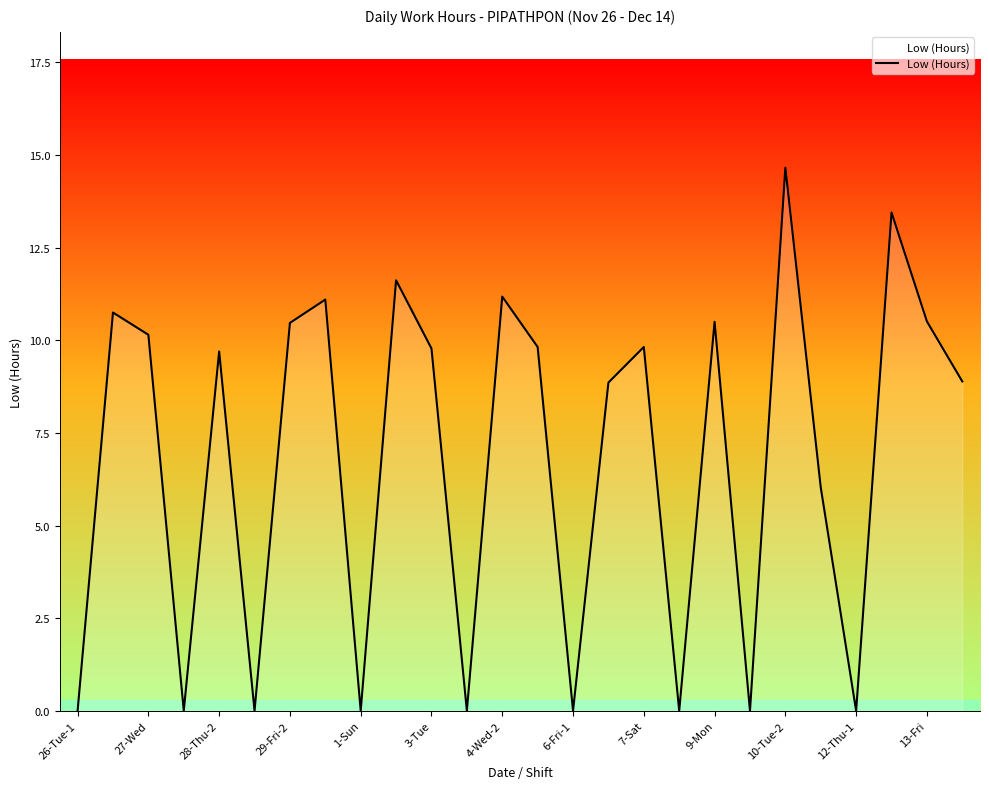

What is the greatest value displayed?

14.7